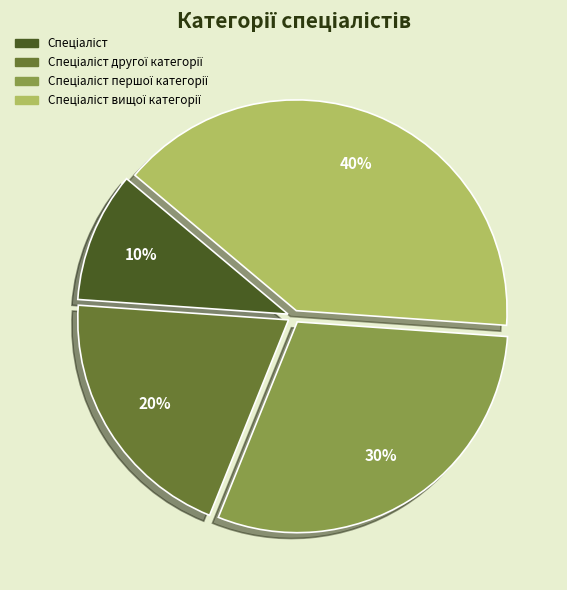

Is there any slice that represents more than half of the pie?

No